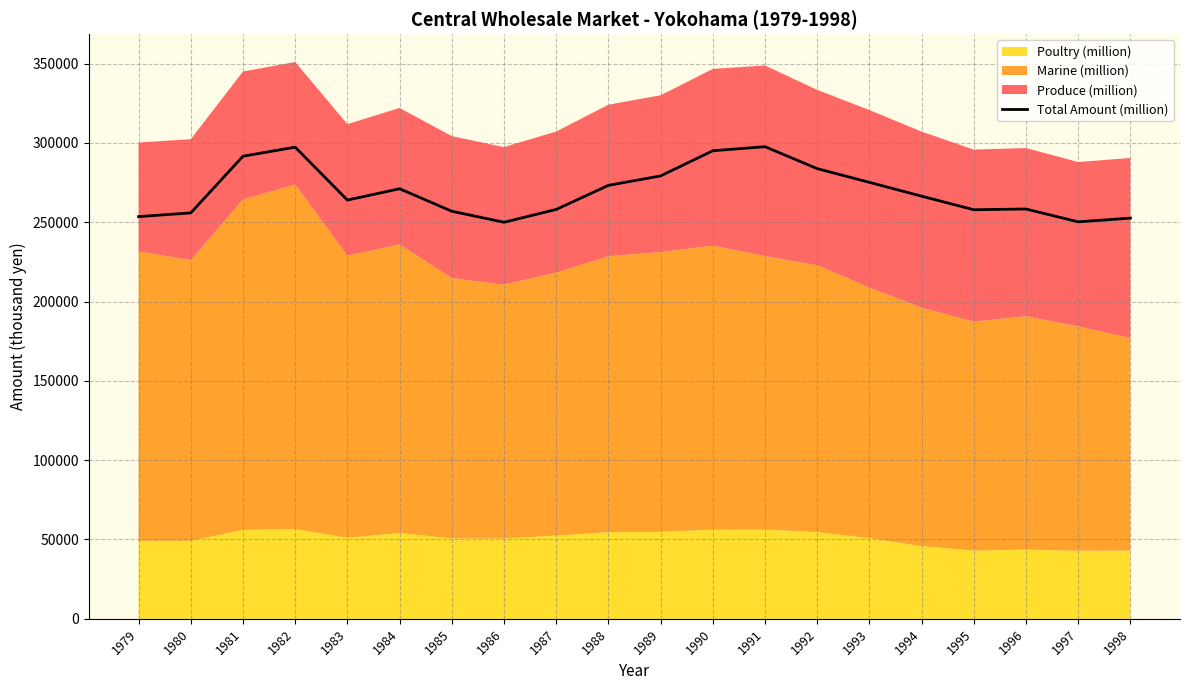

What is the approximate value at 1997?

250244